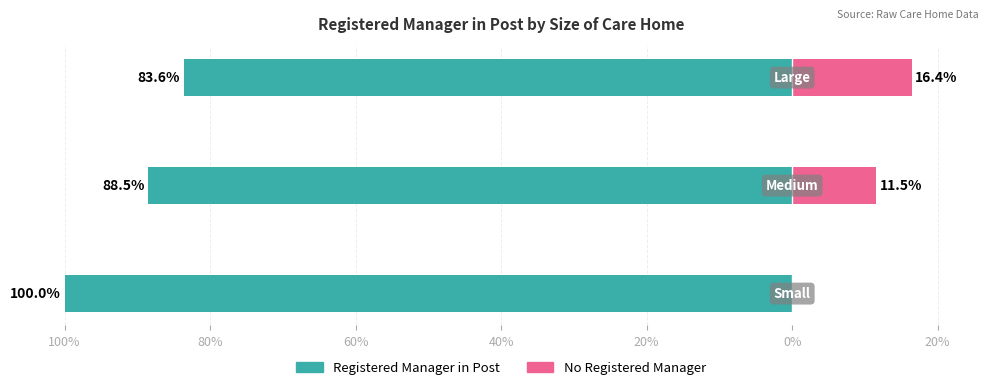

At how many categories does at least one series exceed 0?

3